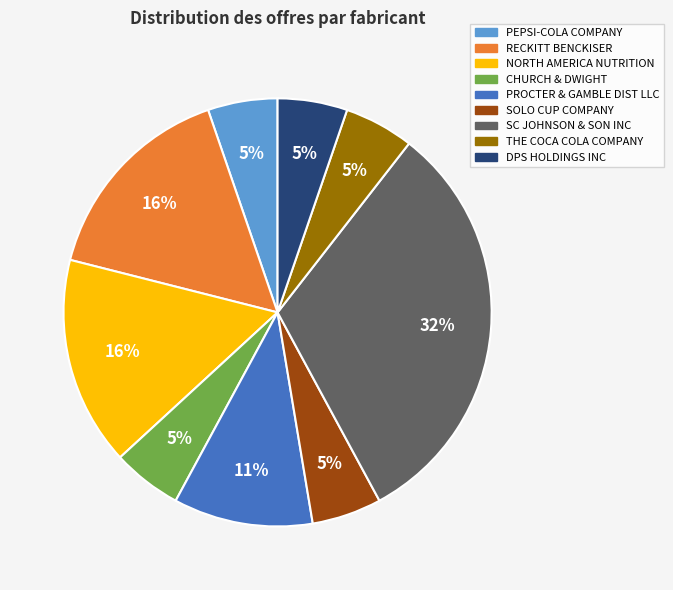

Do CHURCH & DWIGHT and PROCTER & GAMBLE DIST LLC together represent more than half of the pie?

No